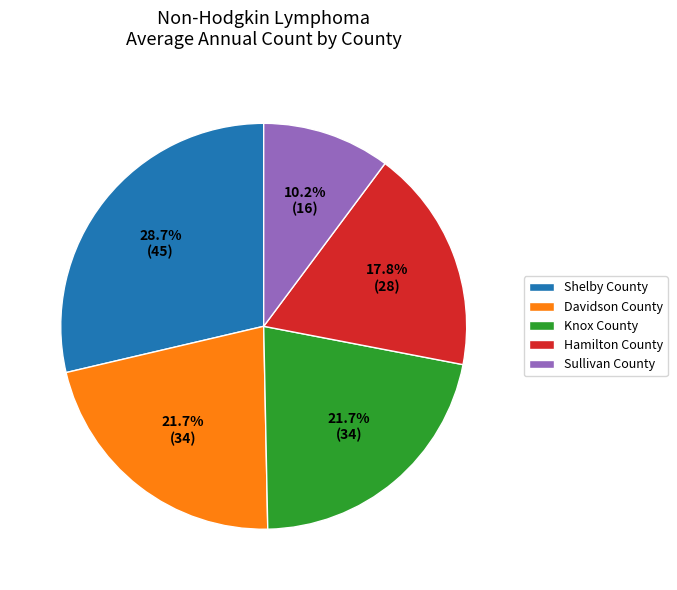

Which category has the biggest portion of the pie?

Shelby County